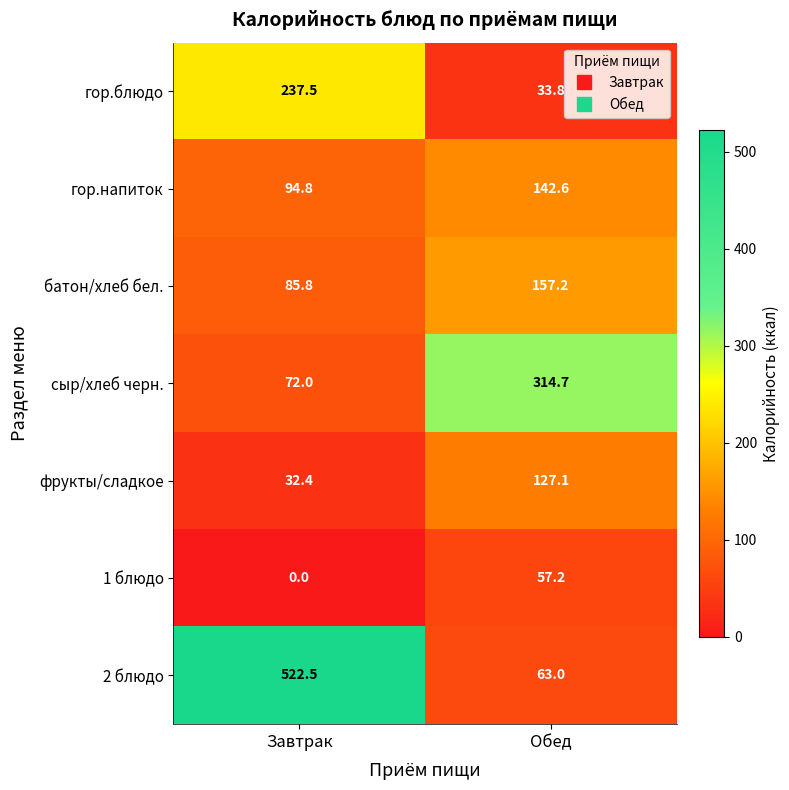

At which category does the chart reach its peak across all series?

Завтрак